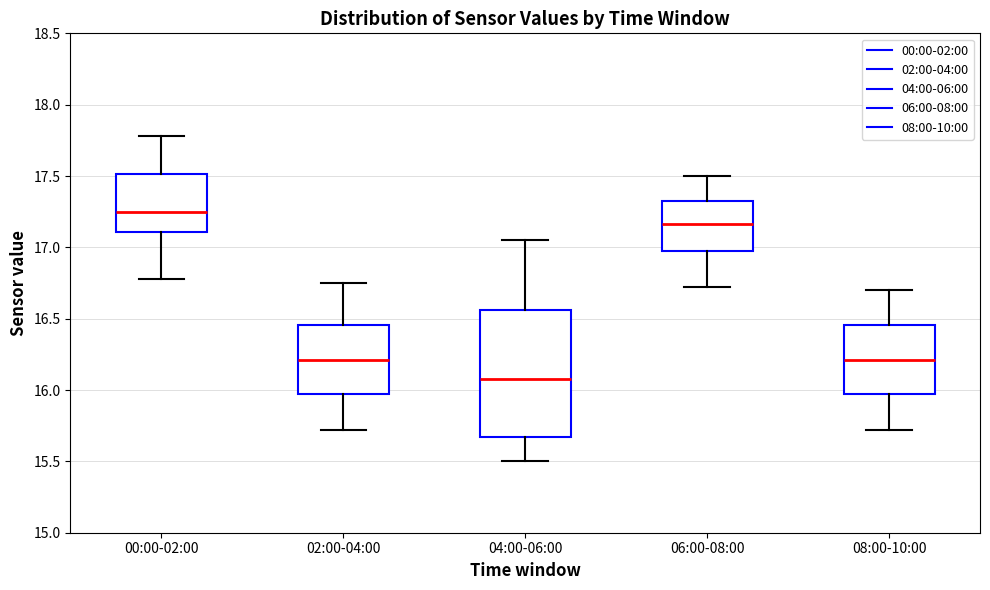

Which box has the lowest median line?

04:00-06:00